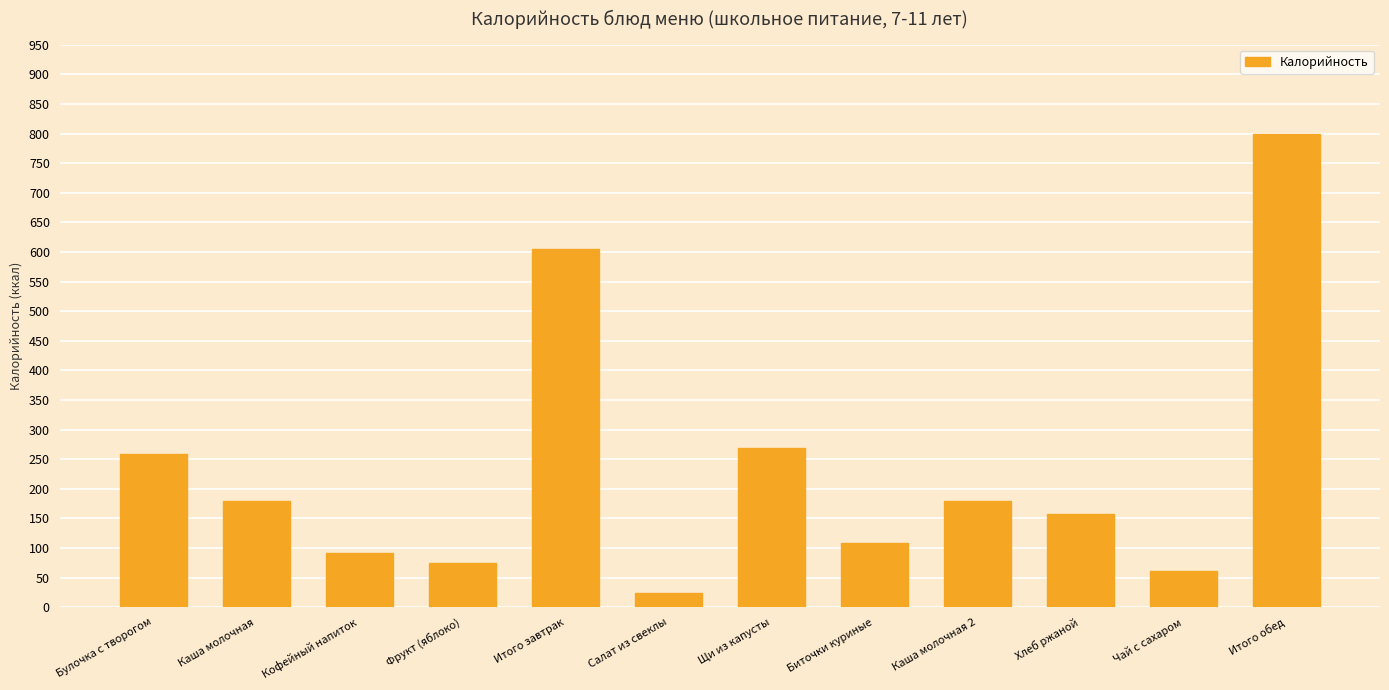

How many data points are less than 179?

6